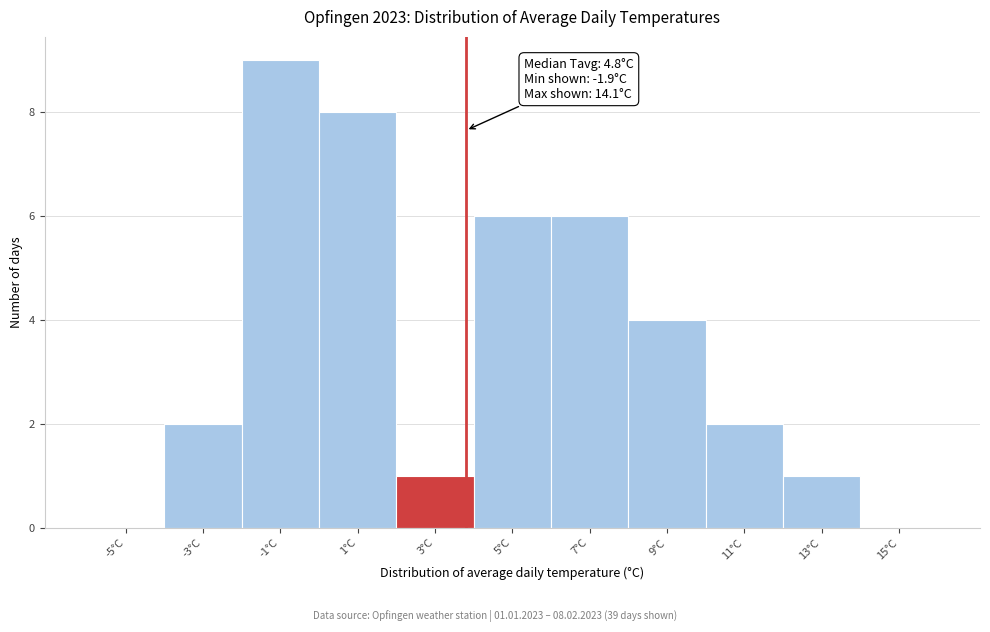

Reading left to right, what are all the values shown in this chart?

-5°C=0	-3°C=2	-1°C=9	1°C=8	3°C=1	5°C=6	7°C=6	9°C=4	11°C=2	13°C=1	15°C=0